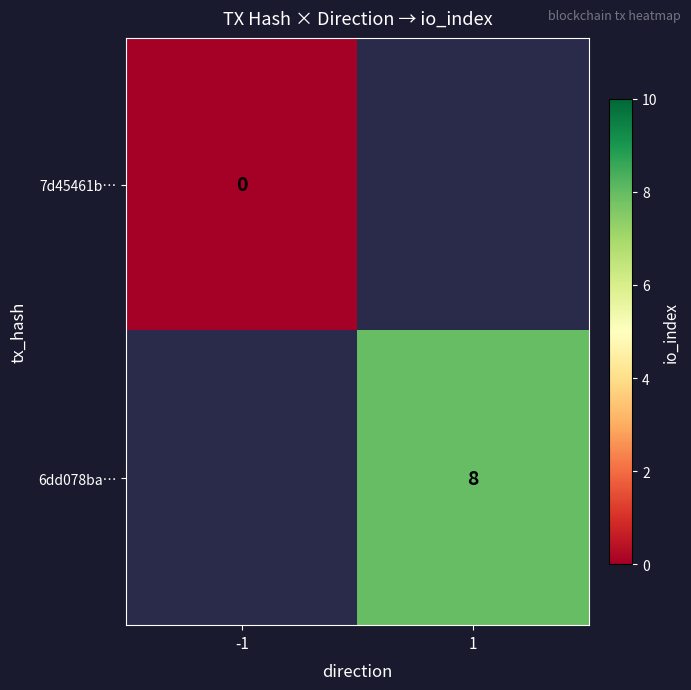

The 6dd078ba… series shows 2.4 at 1. True or false?

False